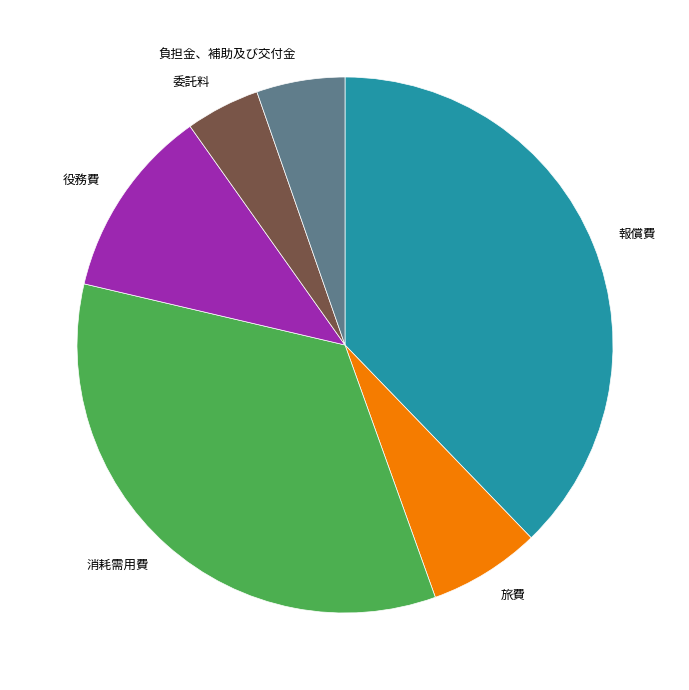

Rank the categories by value from highest to lowest.

報償費, 消耗需用費, 役務費, 旅費, 負担金、補助及び交付金, 委託料